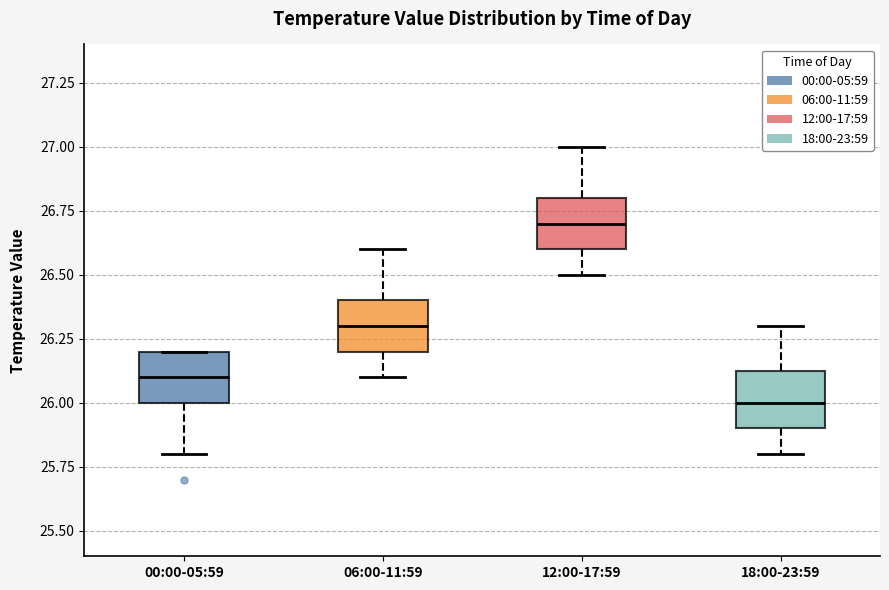

Reading left to right, transcribe this box plot: for each box, give where its median line is, the range the box spans, and where its two whiskers end, as read against the y-axis. The values are not printed on the chart, so give them approximately, as read against the axis.

00:00-05:59: median 26.10, box 26.00 to 26.20, whiskers 25.80 to 26.20
06:00-11:59: median 26.30, box 26.20 to 26.40, whiskers 26.10 to 26.60
12:00-17:59: median 26.70, box 26.60 to 26.80, whiskers 26.50 to 27.00
18:00-23:59: median 26.00, box 25.90 to 26.15, whiskers 25.80 to 26.30